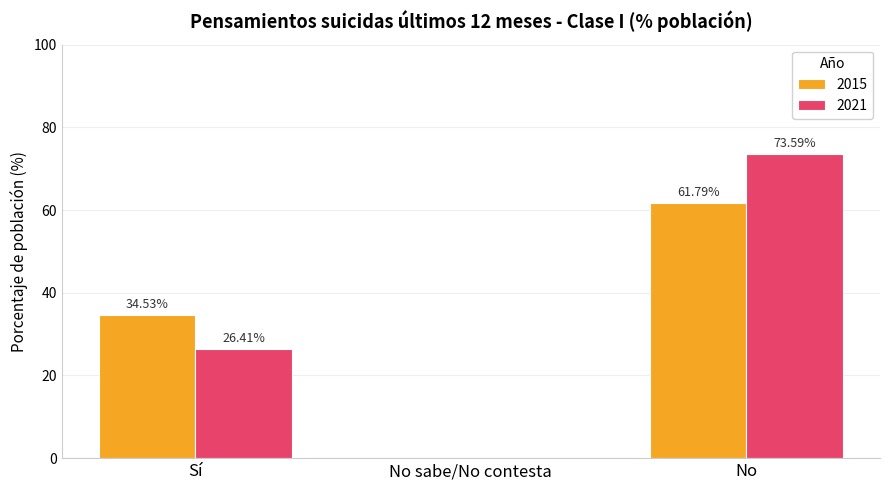

What is the sum of the 2015 values at Sí and No?

96.3